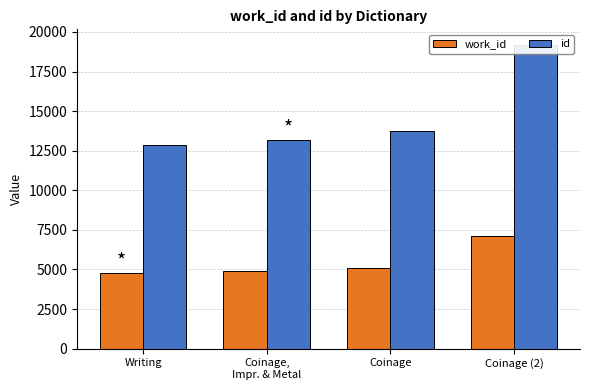

Rank the series by their average value, from lowest to highest.

work_id, id